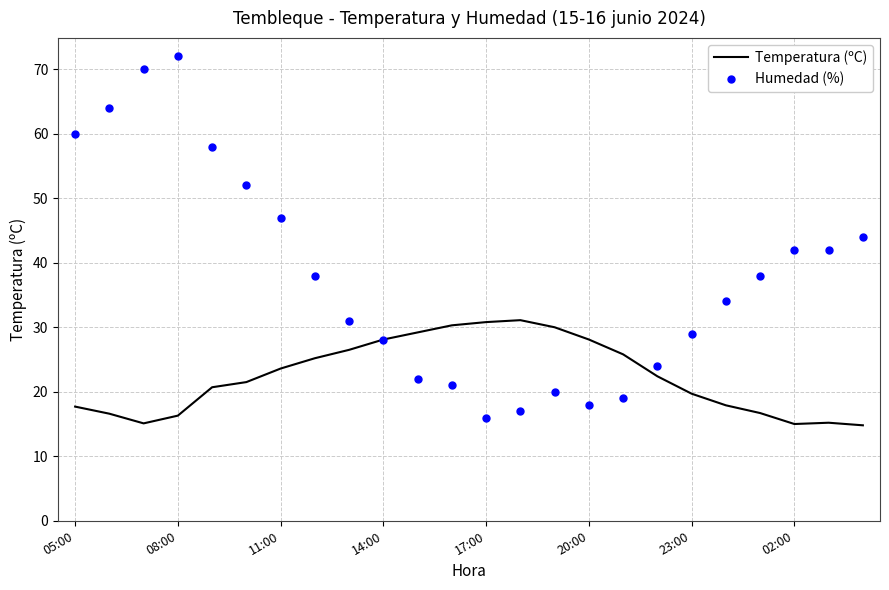

Which series has the widest spread of values?

Humedad (%)